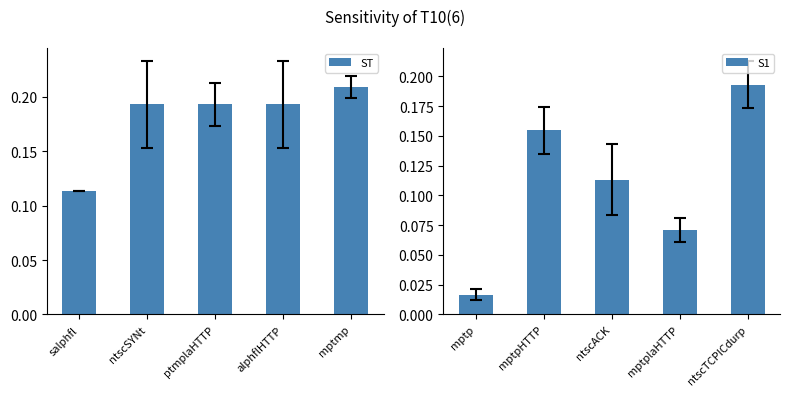

Does the chart contain any negative values?

No